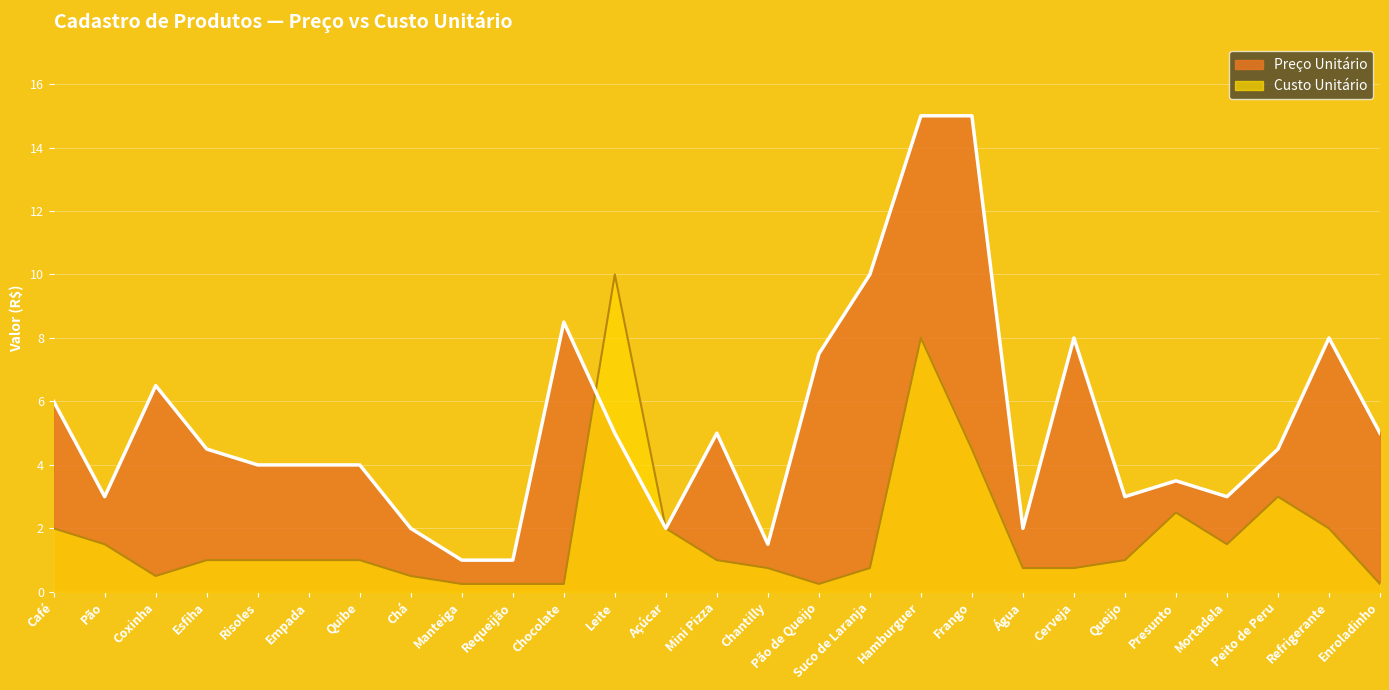

Which series changed the most between Empada and Mortadela?

Preço Unitário